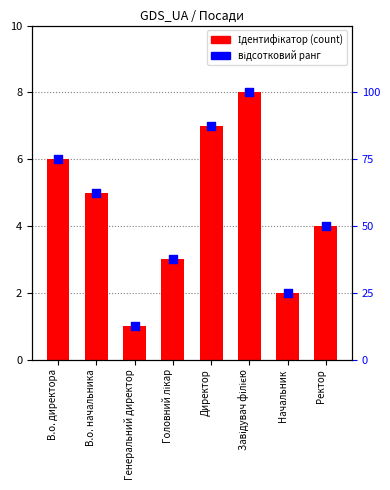

What is the total value across all series at Головний лікар?

40.5